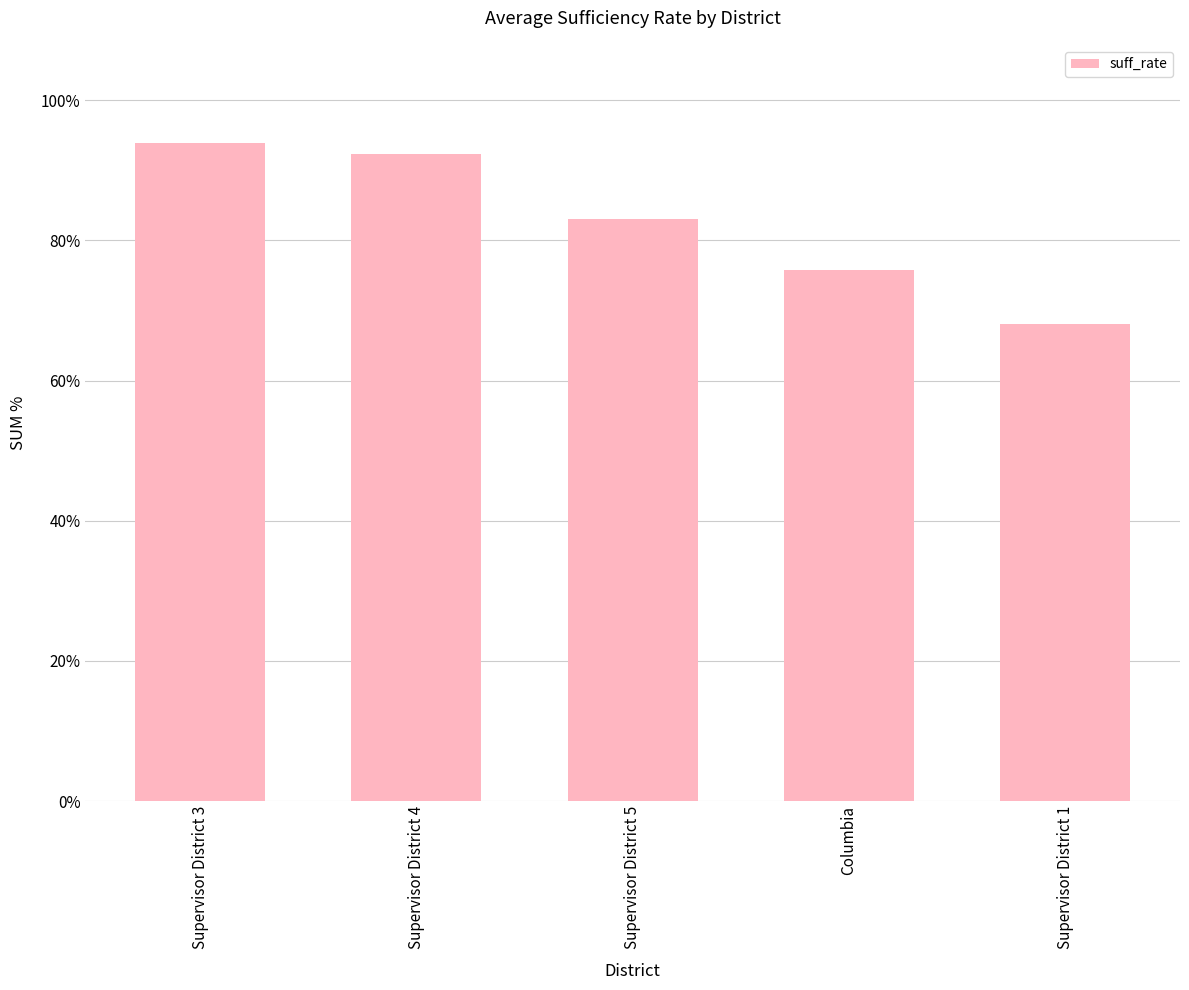

Reading right to left, what are all the values shown in this chart?

Supervisor District 1=68.0	Columbia=75.8	Supervisor District 5=83.1	Supervisor District 4=92.4	Supervisor District 3=93.8